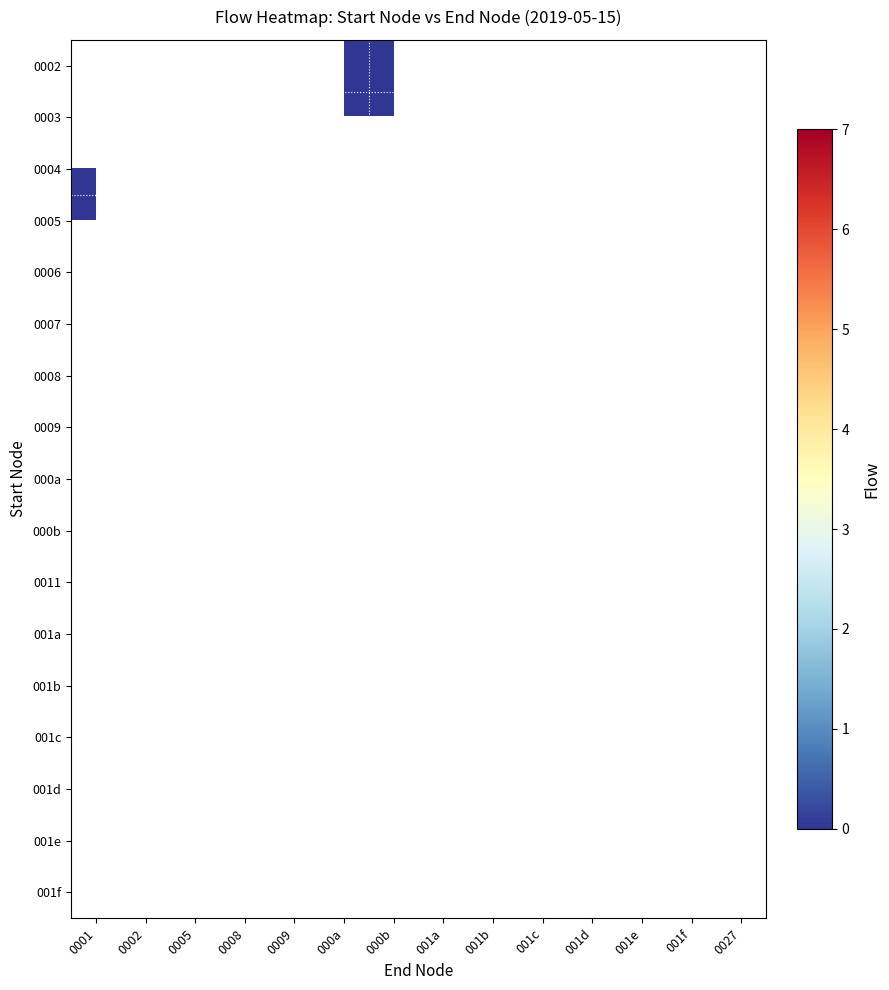

The value of row_0 at 000b is nan. True or false?

False